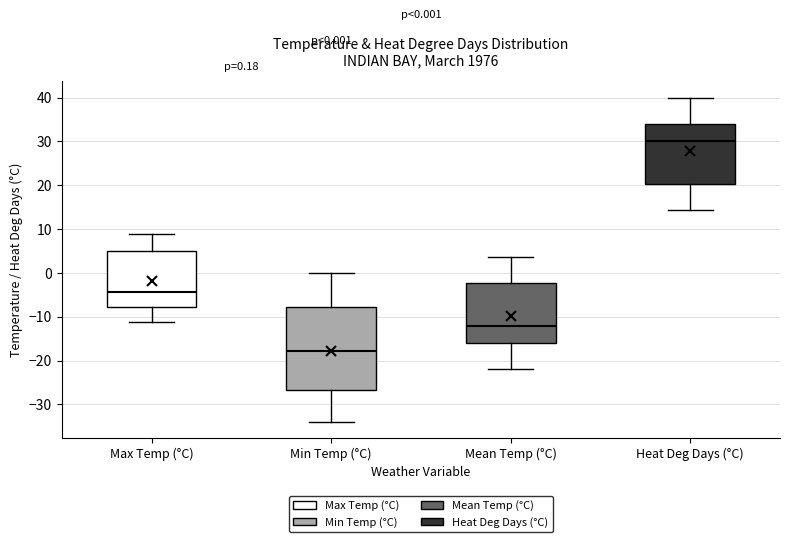

Which box is the tallest, from its lower edge to its upper edge?

Min Temp (°C)